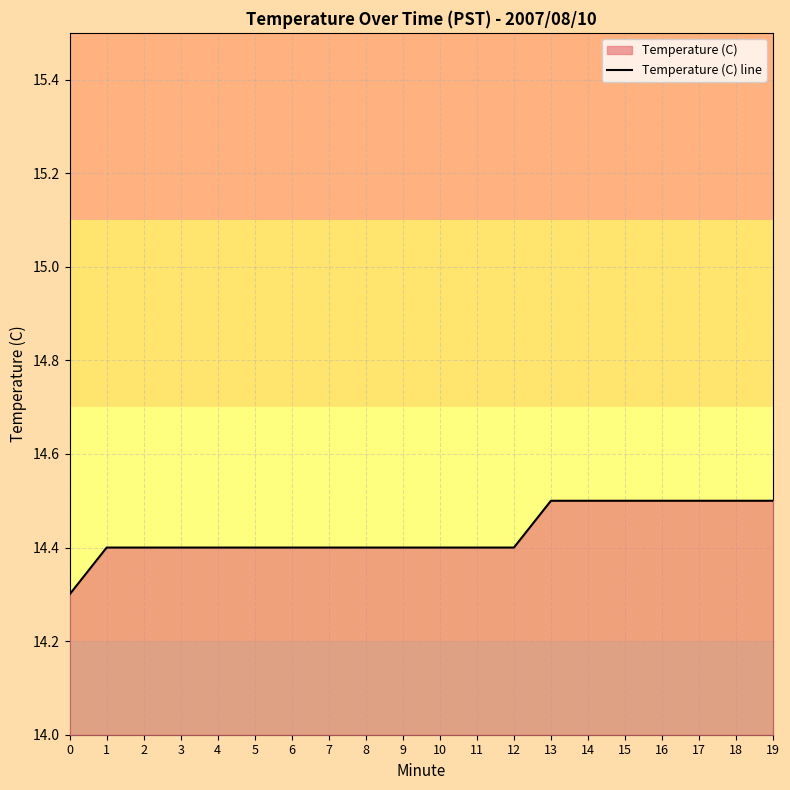

Does the chart display data point markers on the line(s)?

No